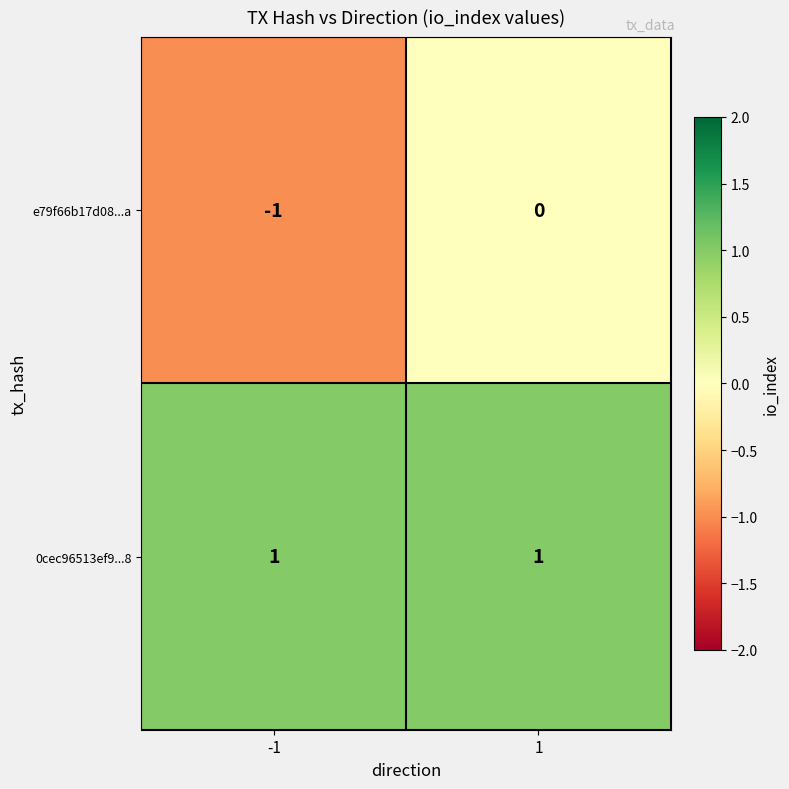

Which series has the largest range (max minus min)?

e79f66b17d08...a